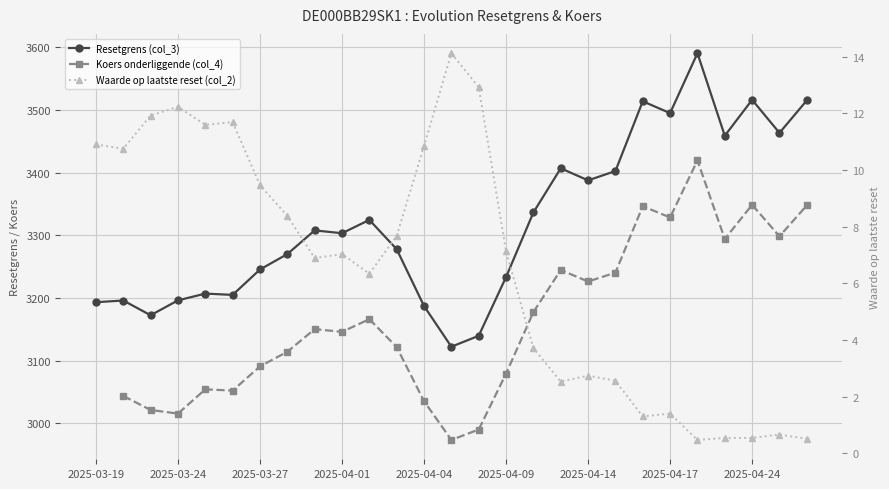

What is the spread (max minus min) of values at 2025-03-24?

3185.2